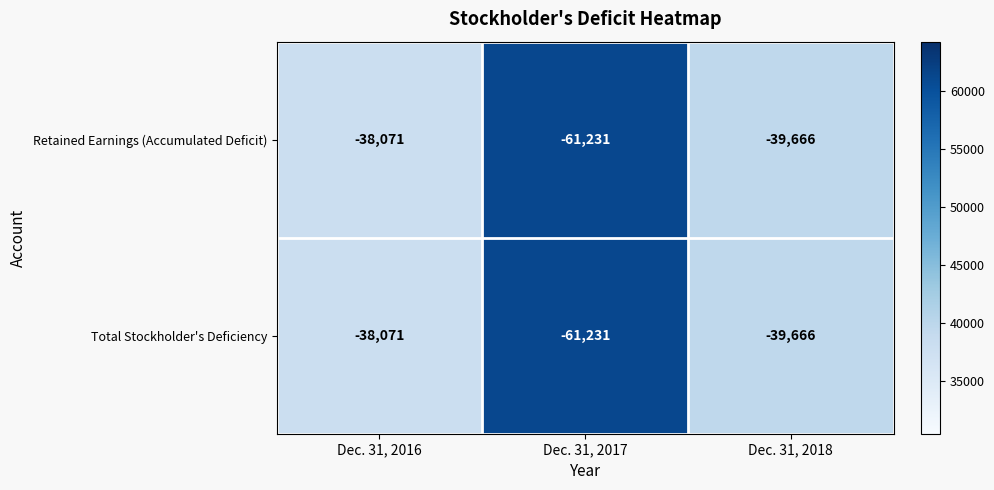

True or false: Total Stockholder's Deficiency has a value of -15834 at Dec. 31, 2017.

False